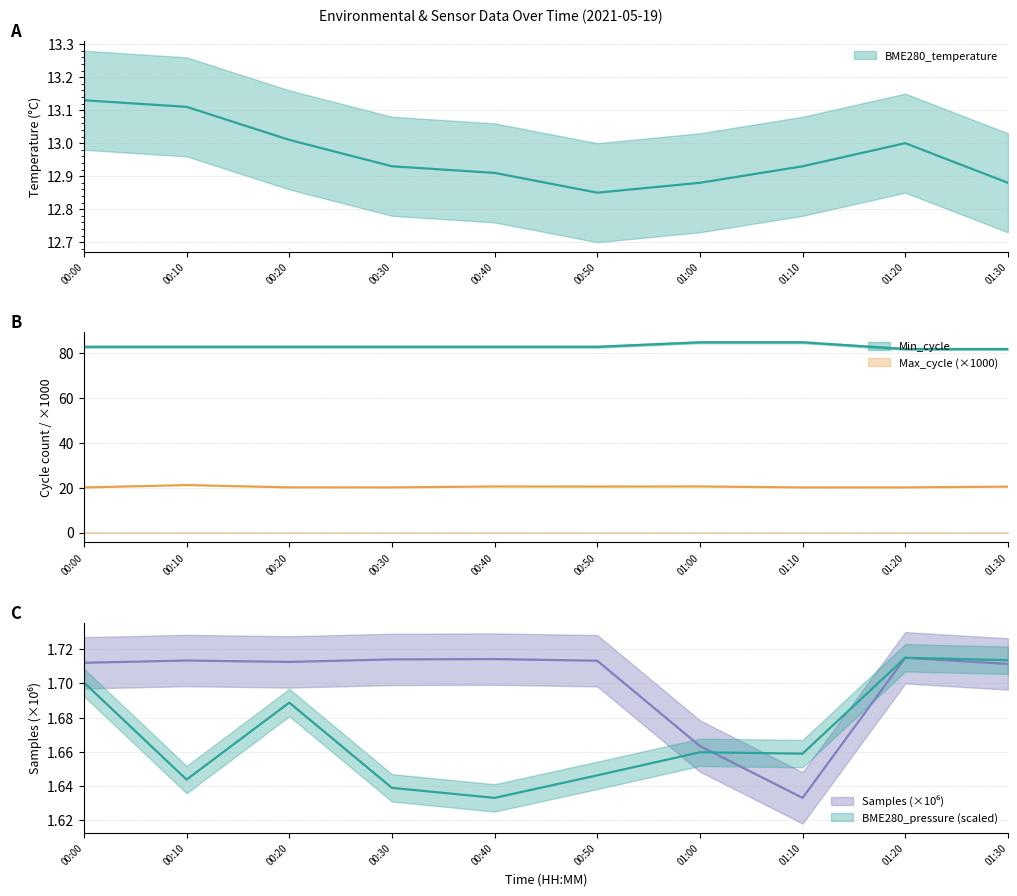

What is the difference between the highest and lowest values at 00:30?

81.4